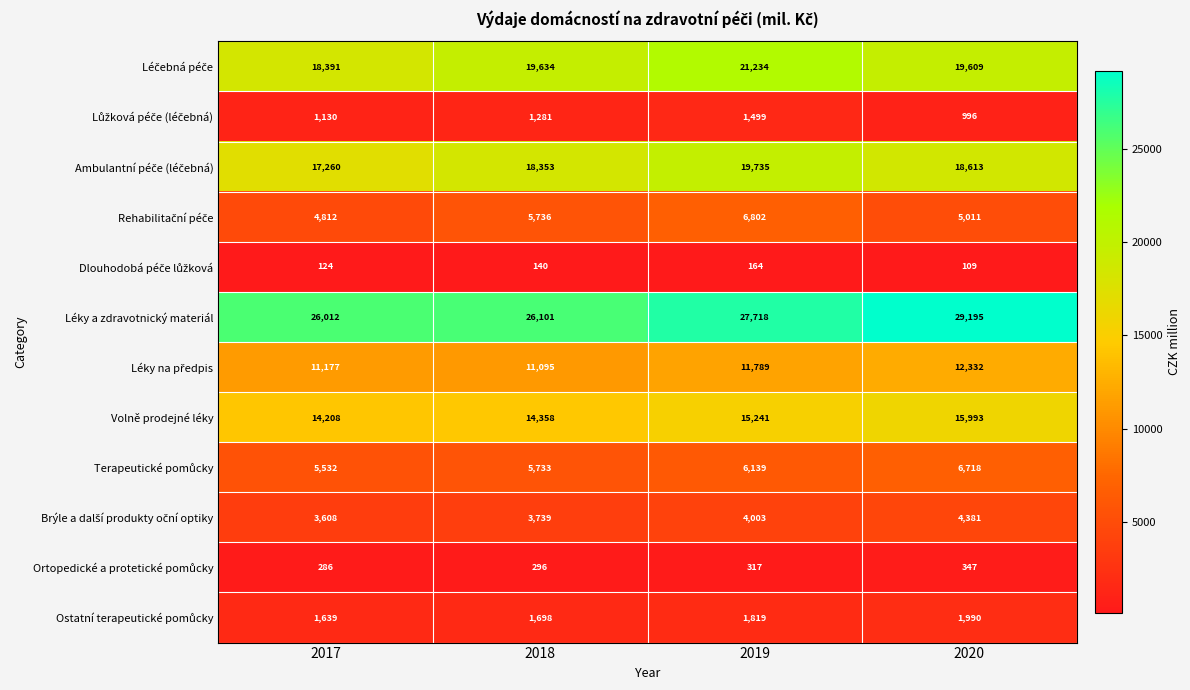

What is the sum of all Léky a zdravotnický materiál values?

109026